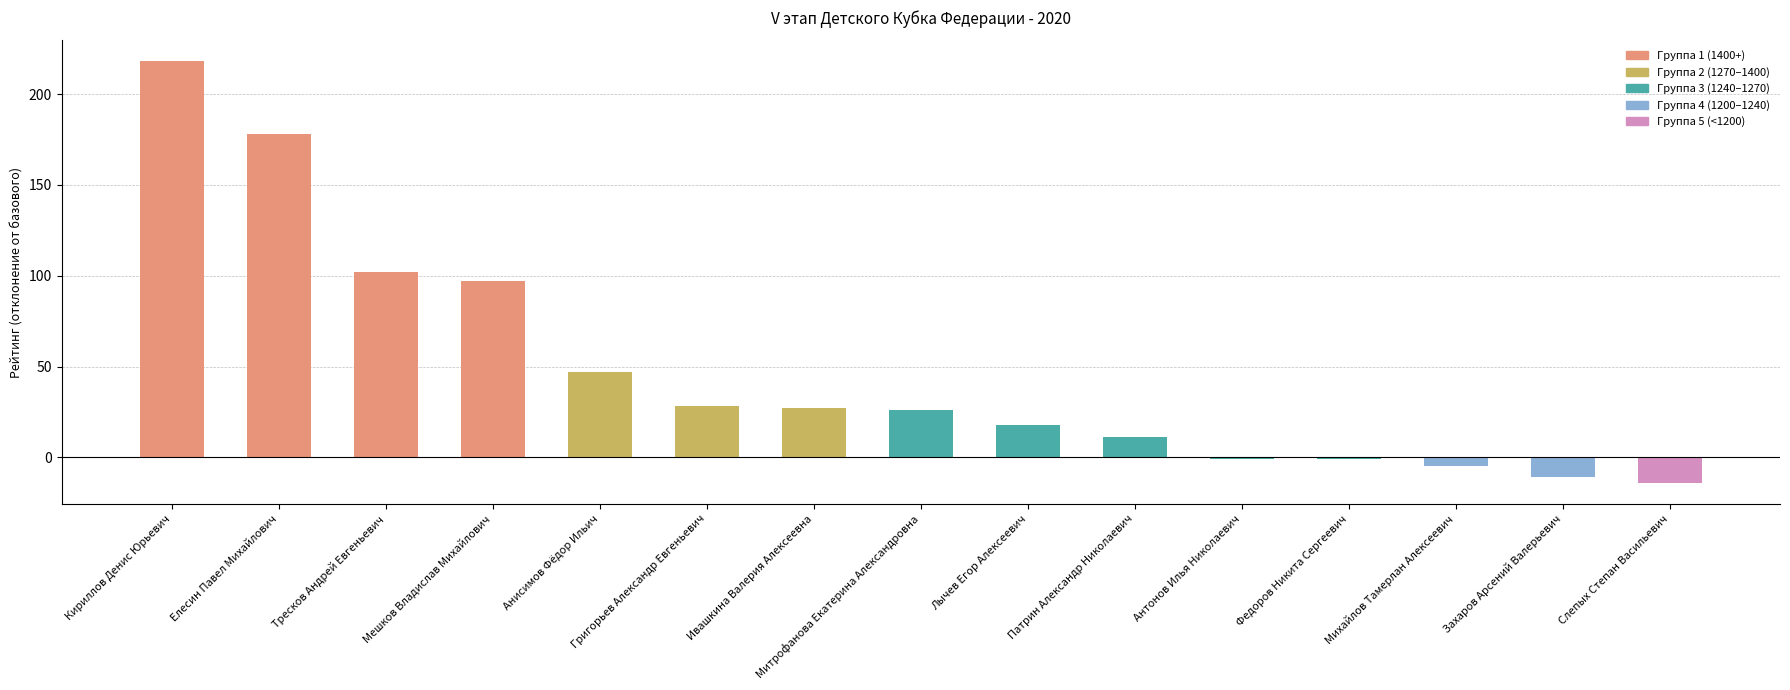

How many data points are less than 26?

7